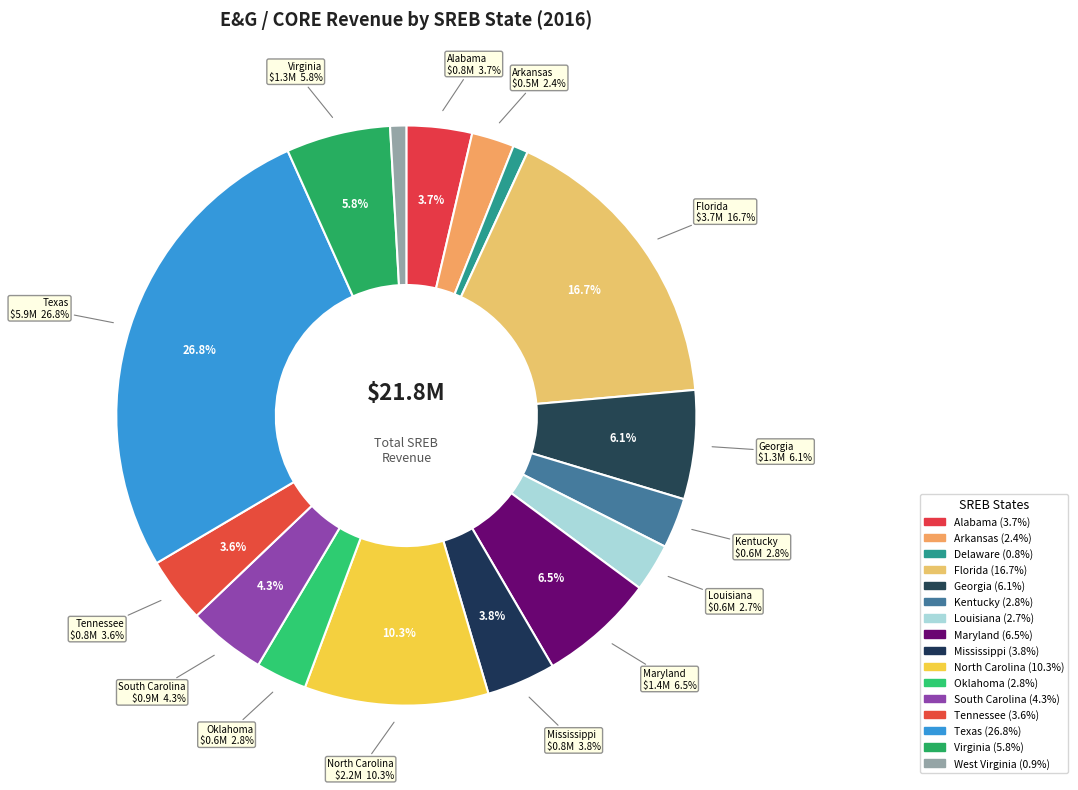

What is the change in value from Delaware to Virginia?

+1085410.2